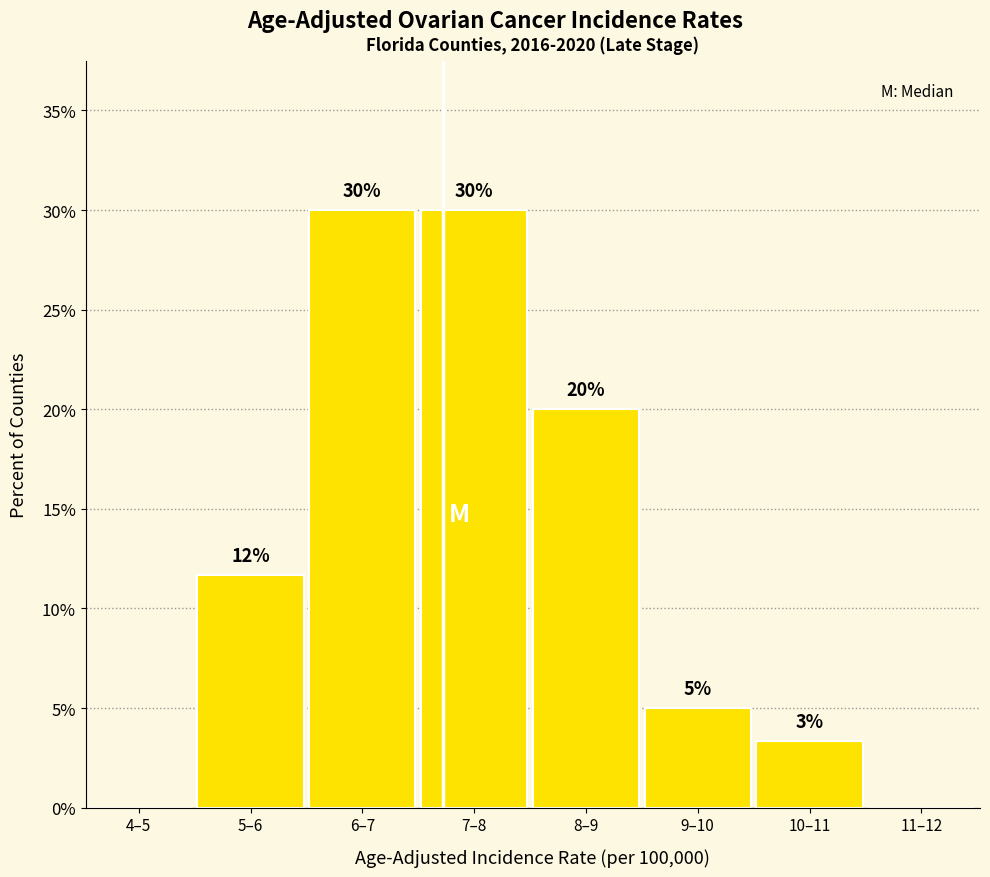

Which has a higher value, 6–7 or 11–12?

6–7